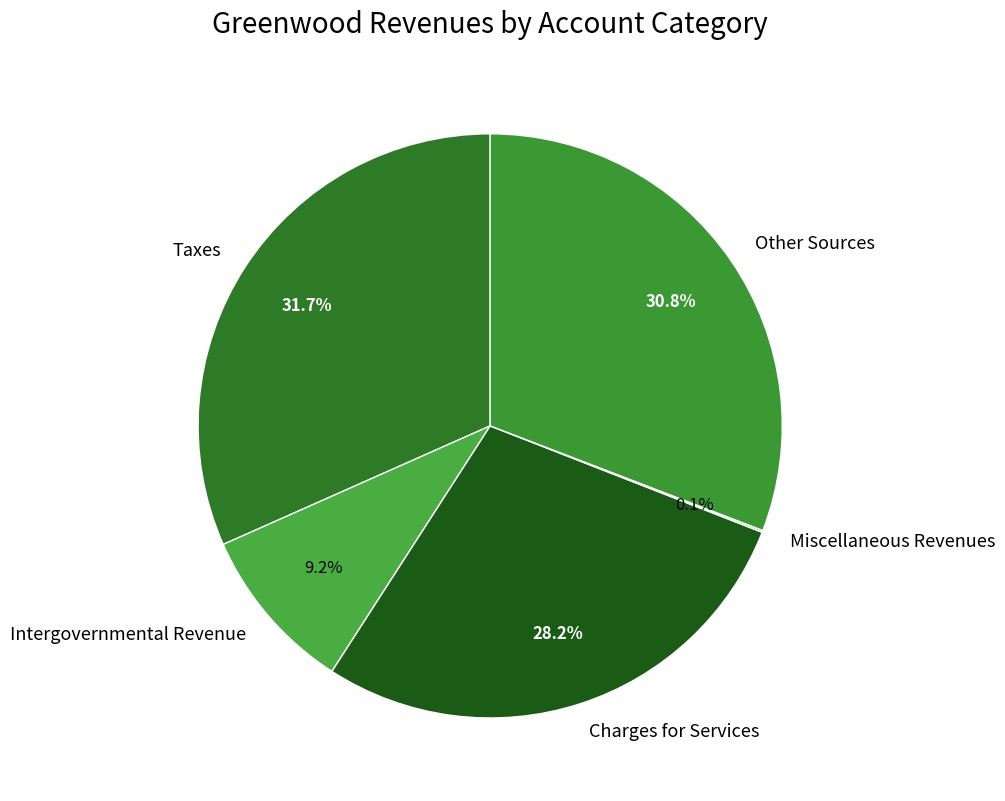

Is it true that Other Sources is 31% of the pie?

True